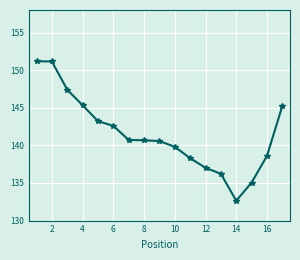

True or false: the data has more than 2 interior local peaks.

False